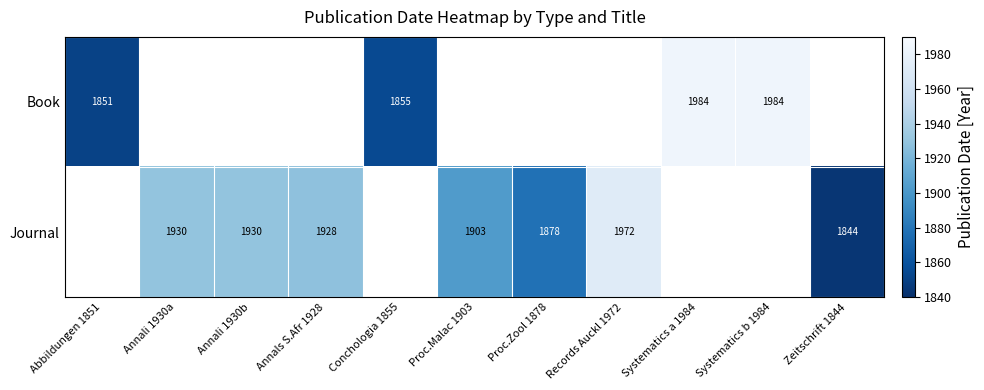

Is it true that Journal equals 1246 at Annali 1930a?

False